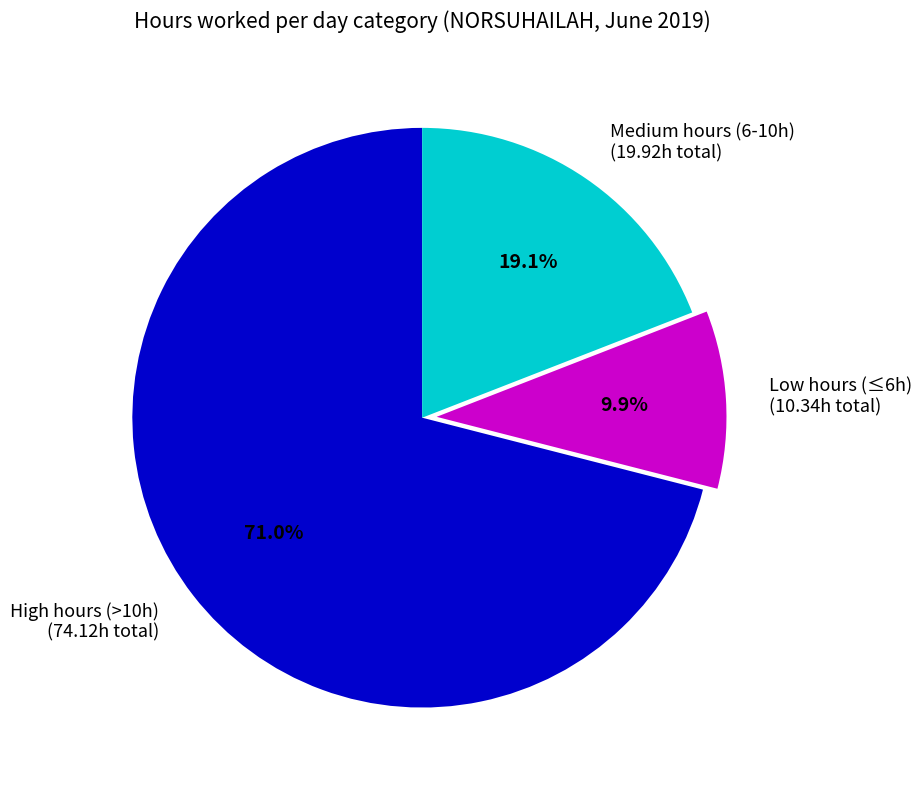

What is the largest slice in the pie chart?

High hours (>10h) (74.12h total)